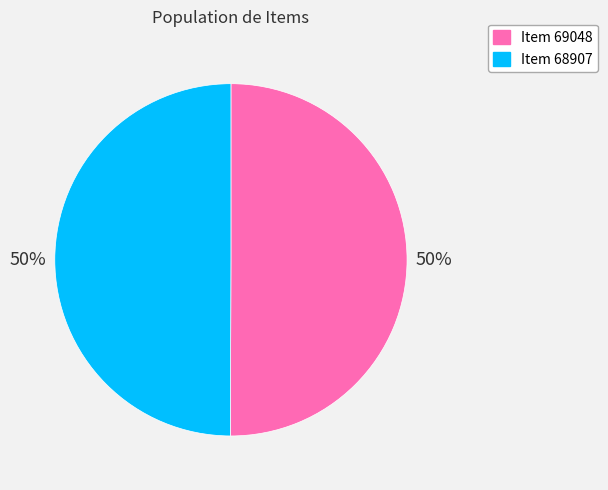

Do Item 69048 and Item 68907 together represent more than half of the pie?

Yes